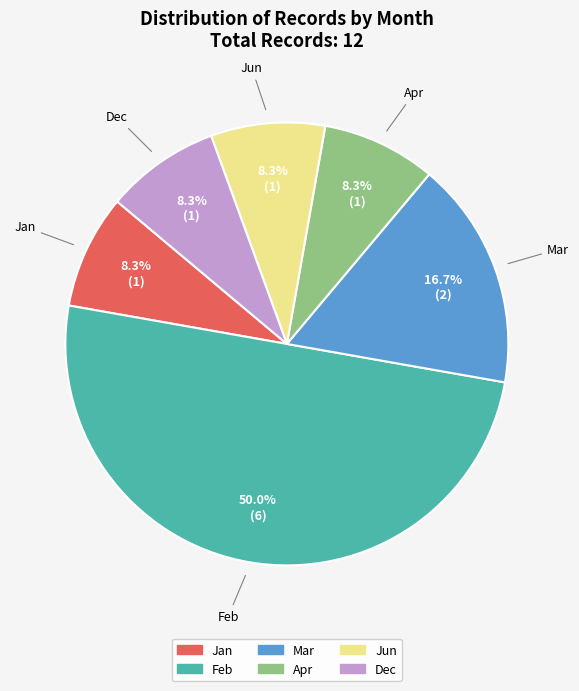

What is the ratio of the value at Feb to the value at Jan?

6.0